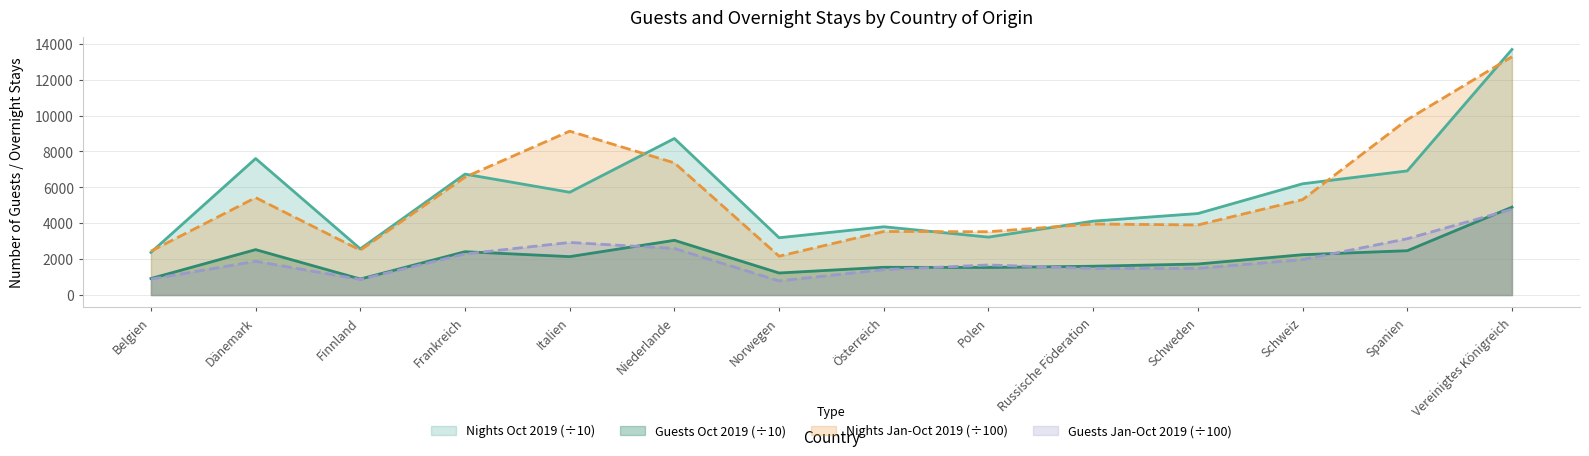

True or false: Guests Oct 2019 and Nights Oct 2019 cross at least once.

False